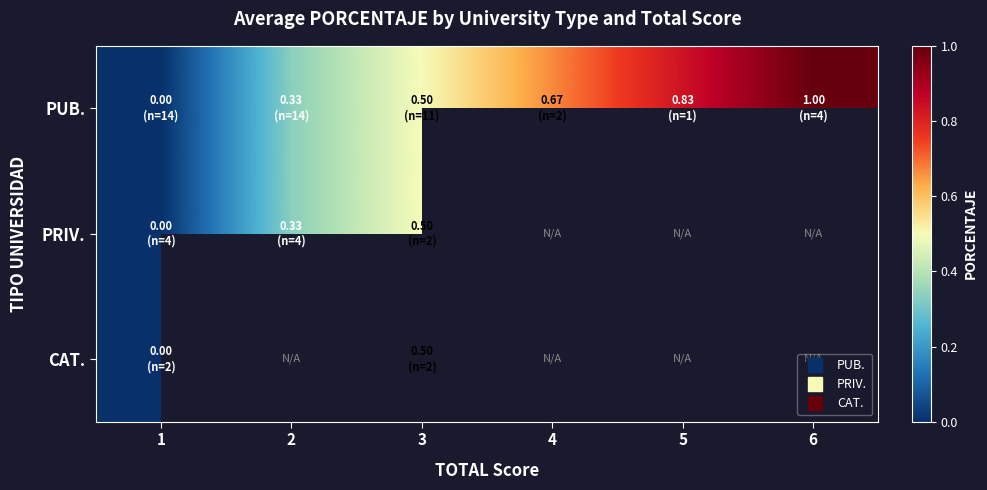

How many categories are shown in the chart?

6